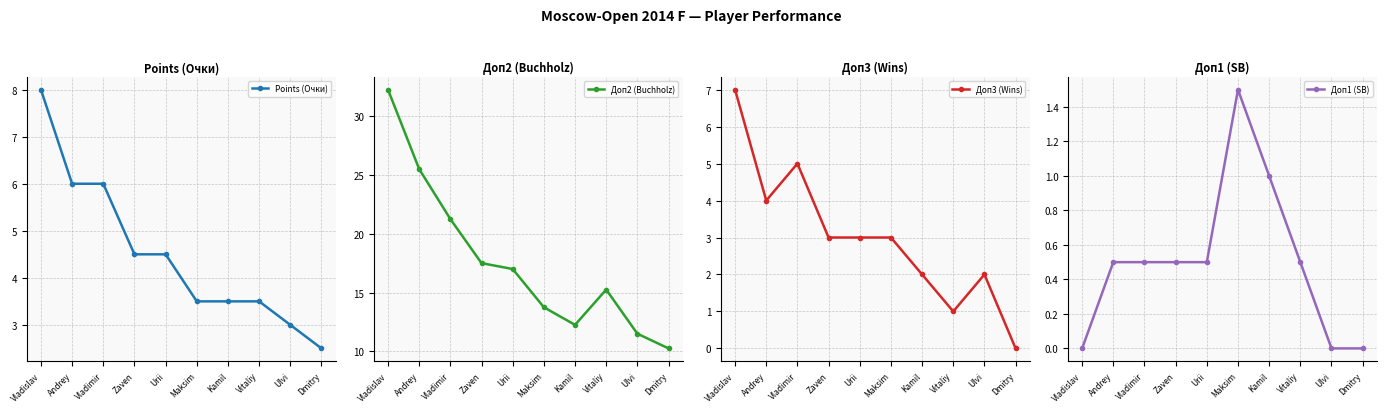

True or false: Доп1 (SB) and Доп3 (Wins) intersect in this chart.

False